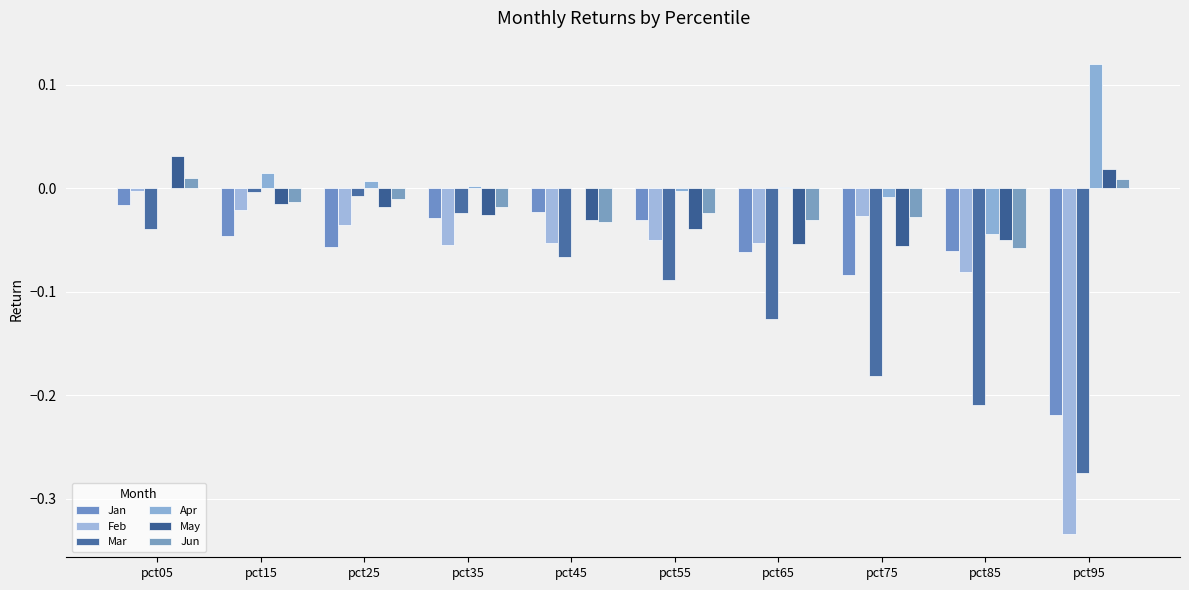

Reading left to right, transcribe all the data shown in this chart.

Jan: pct05=-0.0	pct15=-0.0	pct25=-0.1	pct35=-0.0	pct45=-0.0	pct55=-0.0	pct65=-0.1	pct75=-0.1	pct85=-0.1	pct95=-0.2
Feb: pct05=-0.0	pct15=-0.0	pct25=-0.0	pct35=-0.1	pct45=-0.1	pct55=-0.0	pct65=-0.1	pct75=-0.0	pct85=-0.1	pct95=-0.3
Mar: pct05=-0.0	pct15=-0.0	pct25=-0.0	pct35=-0.0	pct45=-0.1	pct55=-0.1	pct65=-0.1	pct75=-0.2	pct85=-0.2	pct95=-0.3
Apr: pct05=0.0	pct15=0.0	pct25=0.0	pct35=0.0	pct45=0.0	pct55=-0.0	pct65=0.0	pct75=-0.0	pct85=-0.0	pct95=0.1
May: pct05=0.0	pct15=-0.0	pct25=-0.0	pct35=-0.0	pct45=-0.0	pct55=-0.0	pct65=-0.1	pct75=-0.1	pct85=-0.1	pct95=0.0
Jun: pct05=0.0	pct15=-0.0	pct25=-0.0	pct35=-0.0	pct45=-0.0	pct55=-0.0	pct65=-0.0	pct75=-0.0	pct85=-0.1	pct95=0.0